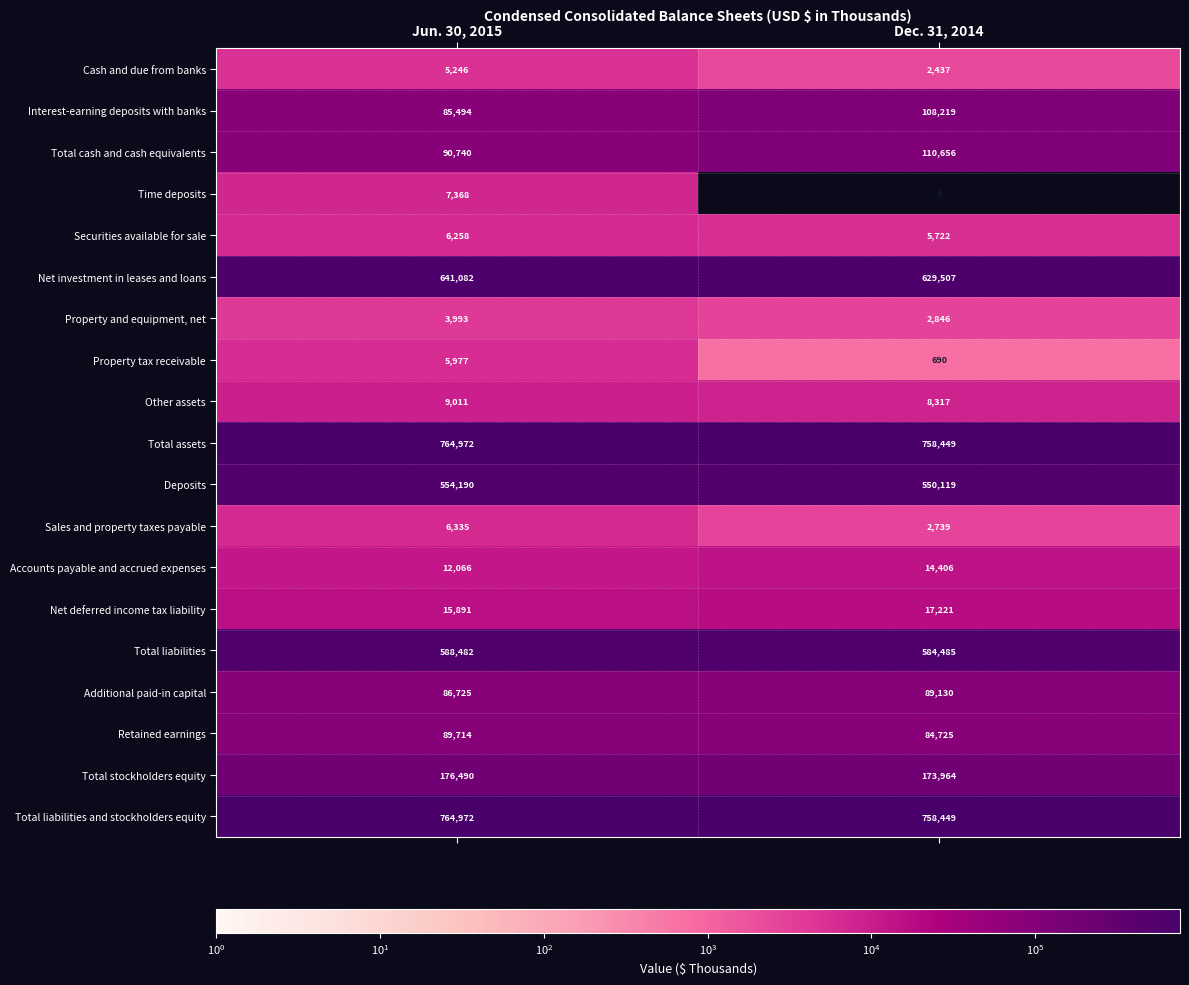

What is the difference between the highest and lowest values at Dec. 31, 2014?

758449